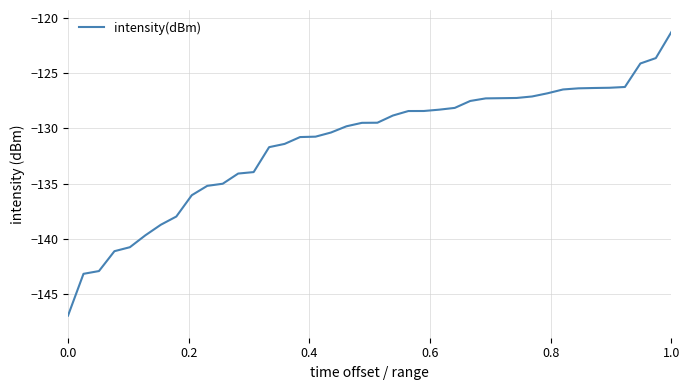

What is the difference between the maximum and minimum values?

25.6